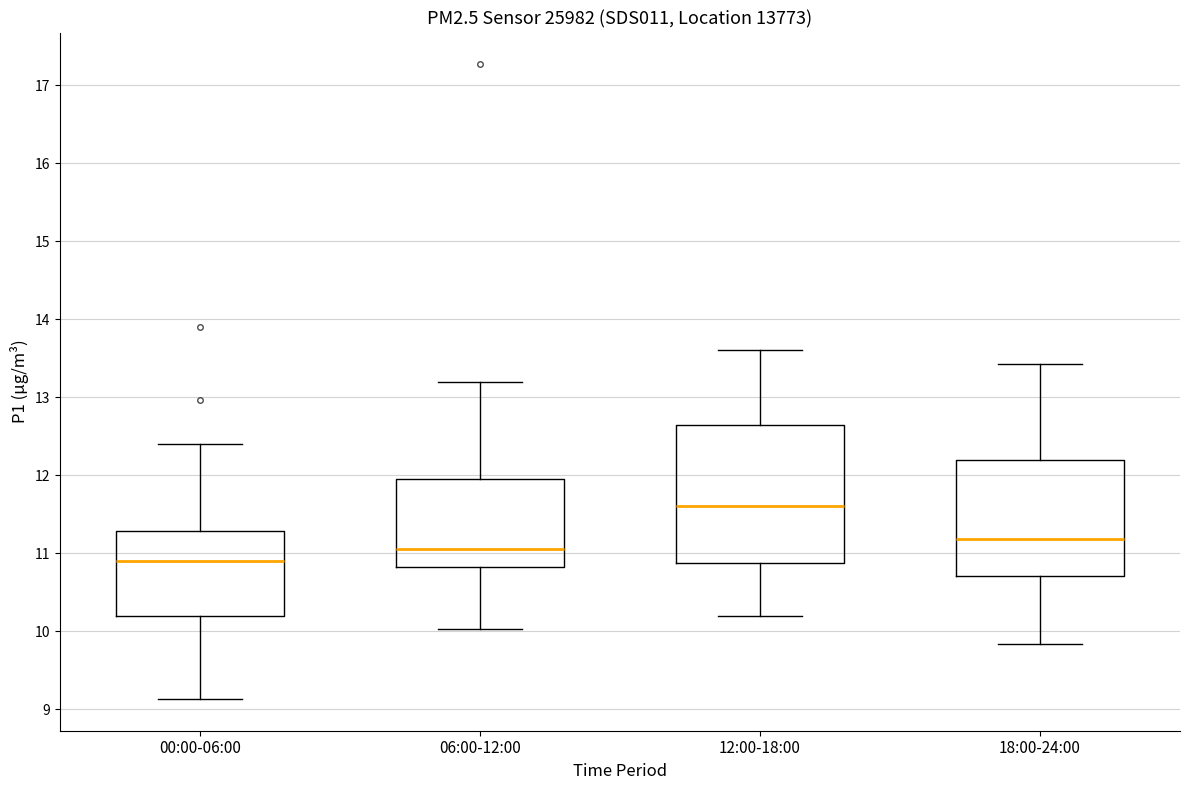

Which box's median line is the lowest?

00:00-06:00